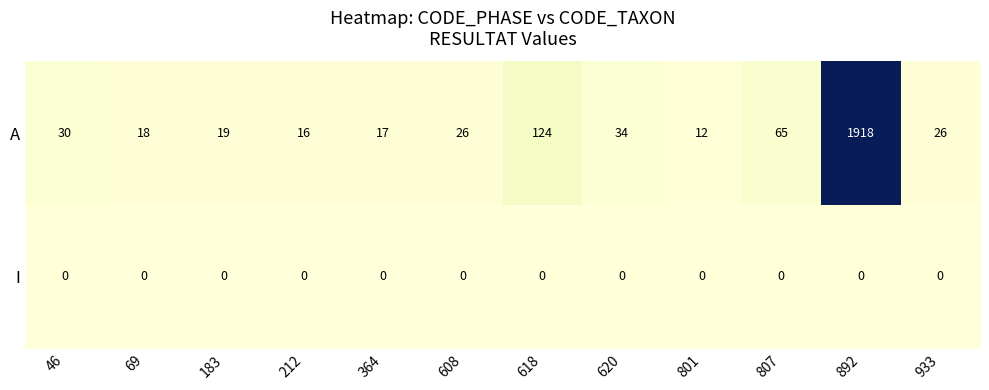

Which series has the largest range (max minus min)?

A